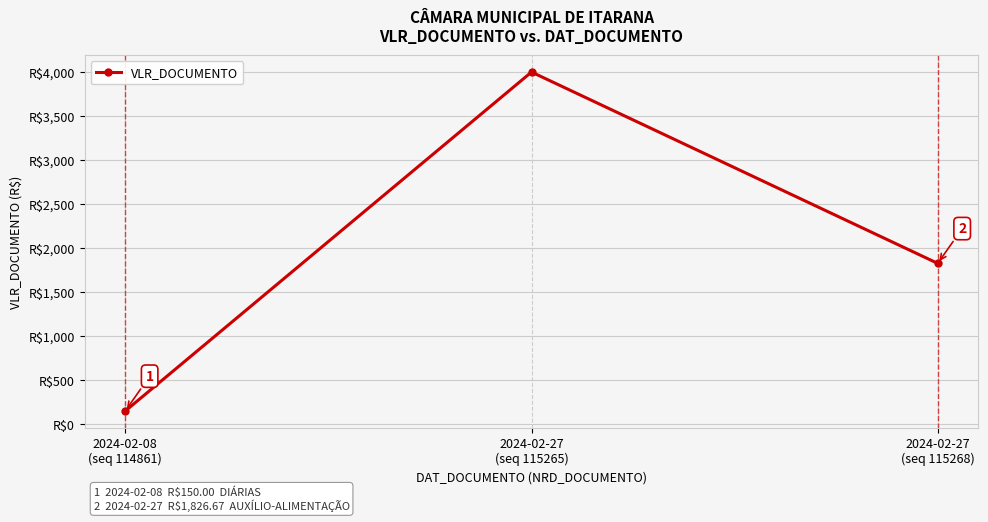

Does the chart display data point markers on the line(s)?

Yes